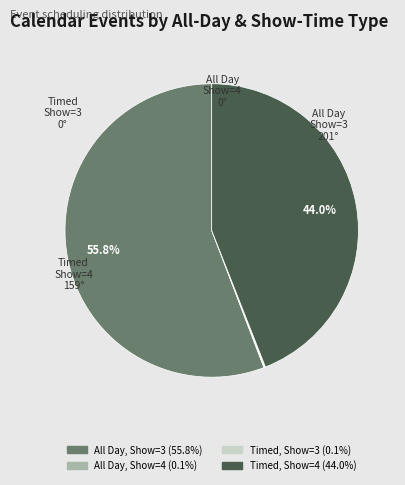

Is there a majority slice in this chart?

Yes